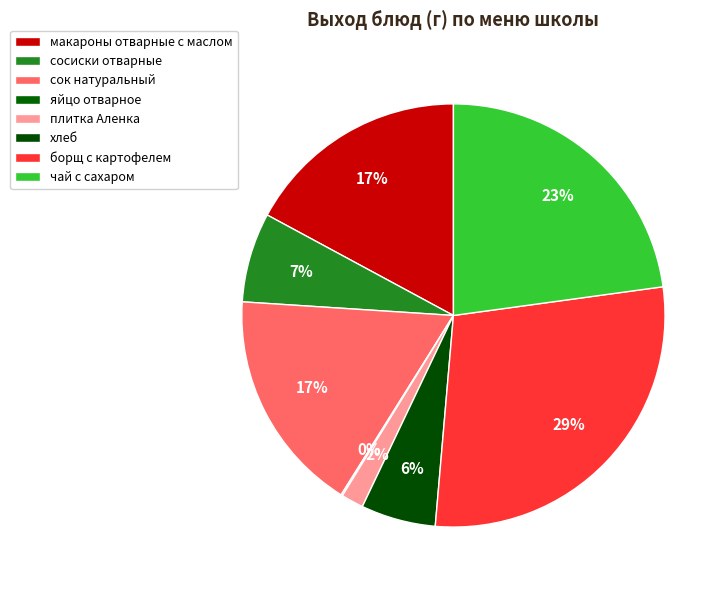

Rank the categories by value from lowest to highest.

яйцо отварное, плитка Аленка, хлеб, сосиски отварные, макароны отварные с маслом, сок натуральный, чай с сахаром, борщ с картофелем